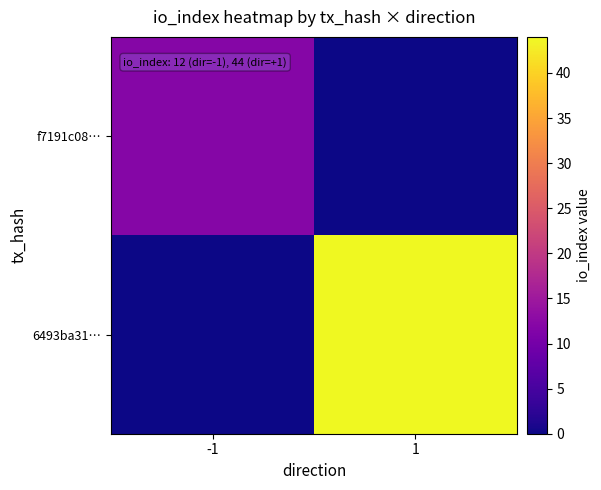

Which series has the largest total across all categories?

6493ba31…